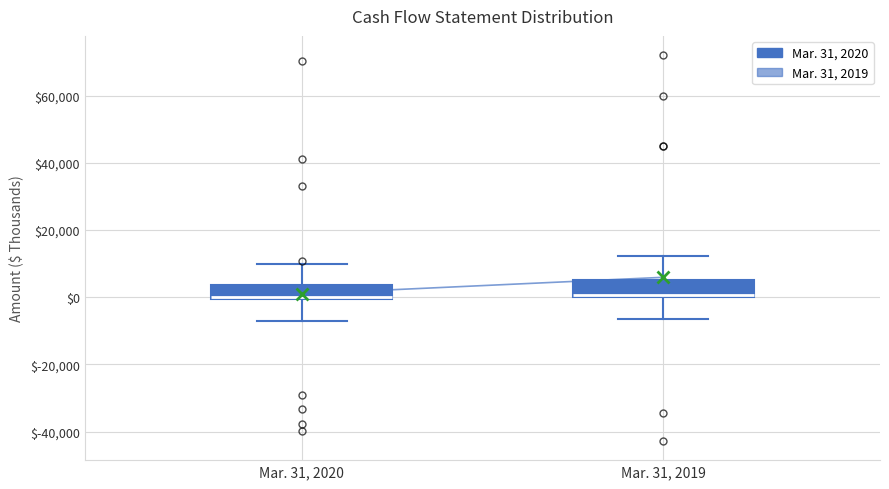

Where does the lower whisker of the box for Mar. 31, 2020 end on the y-axis? The values are not printed on the chart, so give them approximately, as read against the axis.

-8000